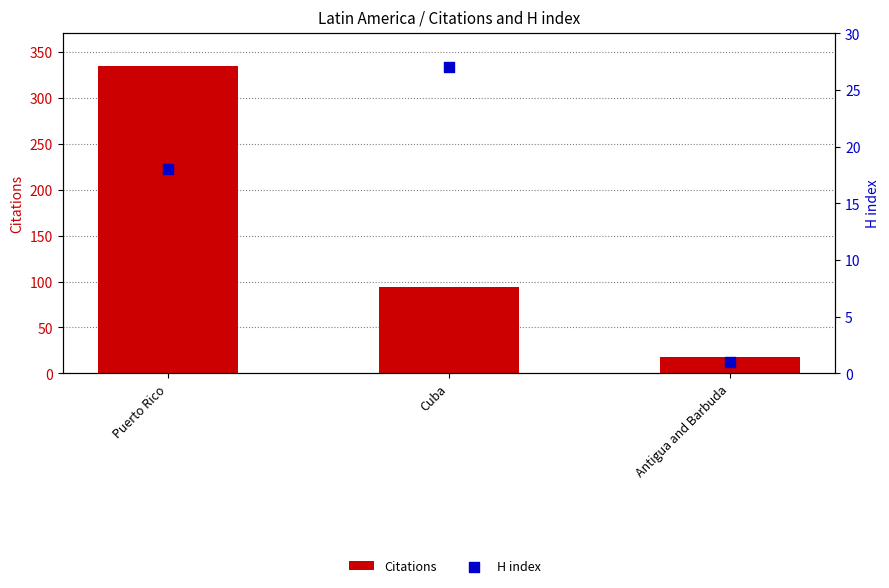

Which series has the widest spread of Y values?

Citations